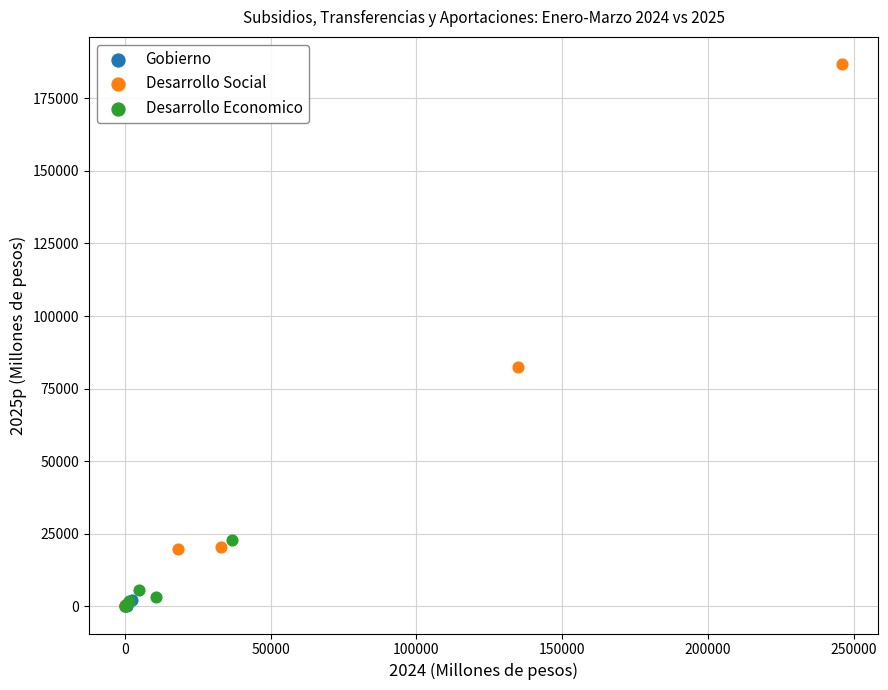

Which series reaches the maximum Y coordinate?

Desarrollo Social